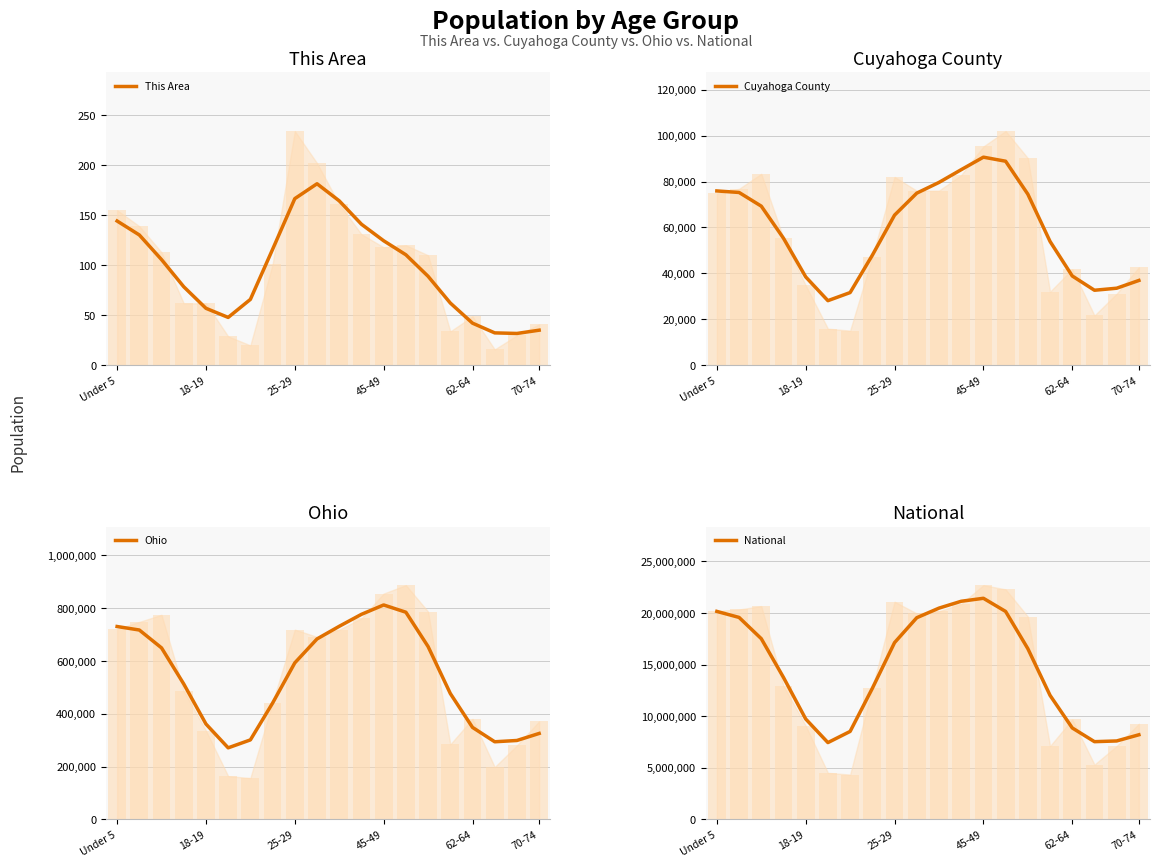

How many series are shown in this chart?

4